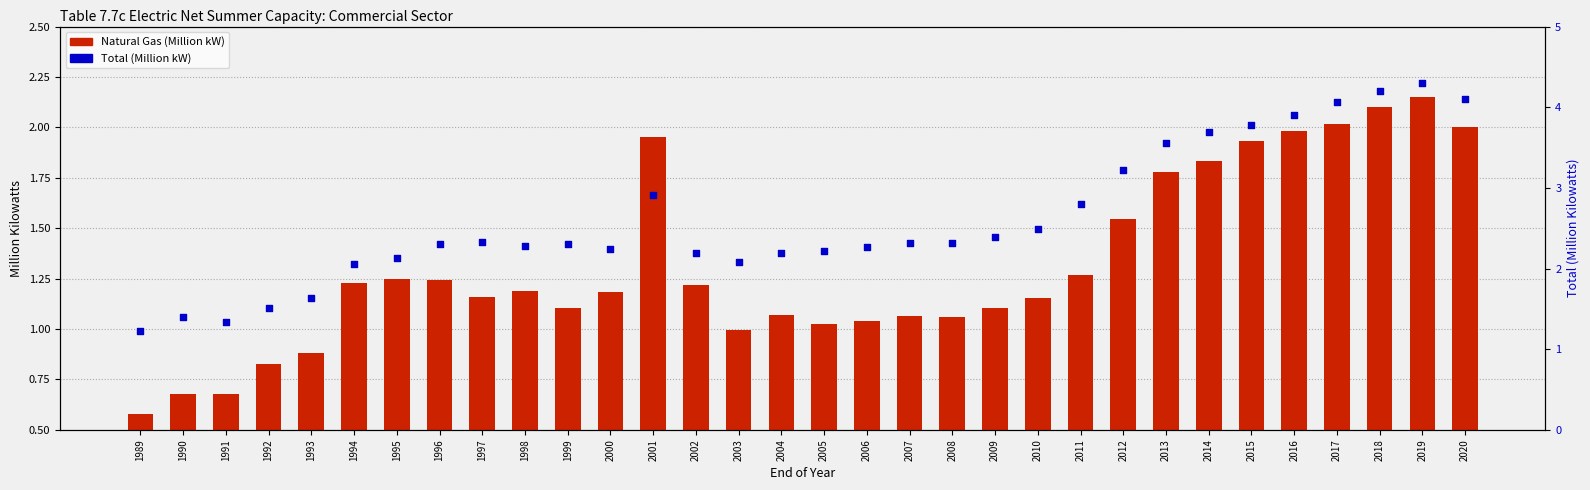

Which series has the largest total across all categories?

Total Commercial Sector (MW)